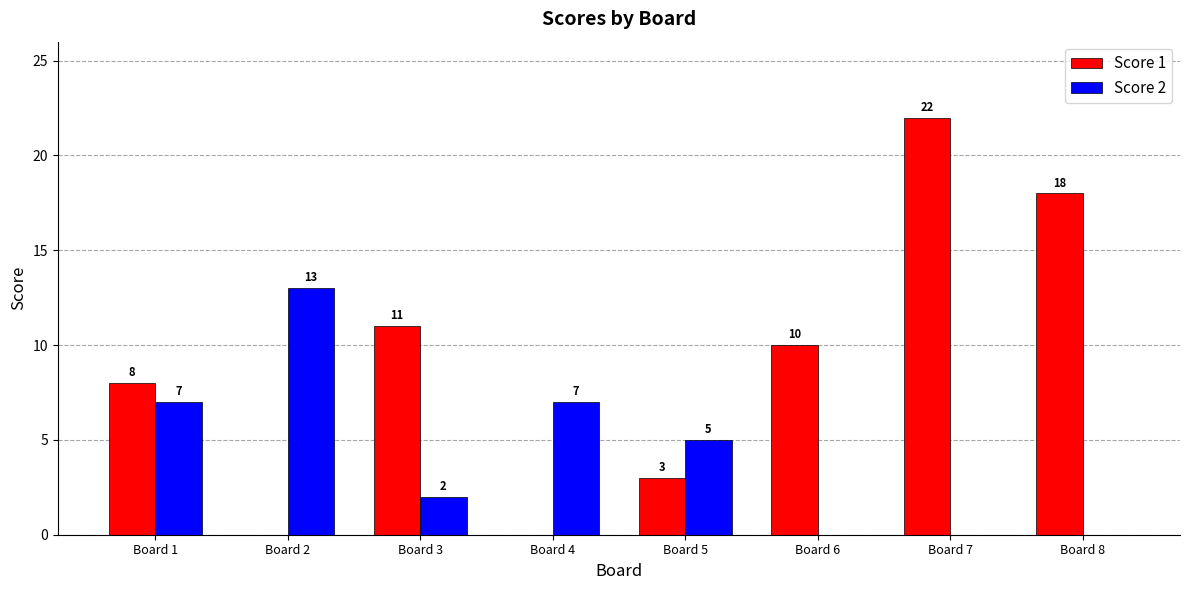

Is the value of Score 1 at Board 1 greater than the value of Score 2 at Board 3?

Yes